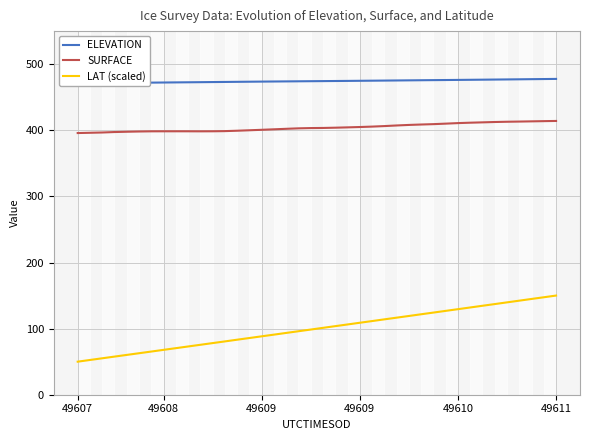

How many values in the LAT (scaled) series are below 101?

20